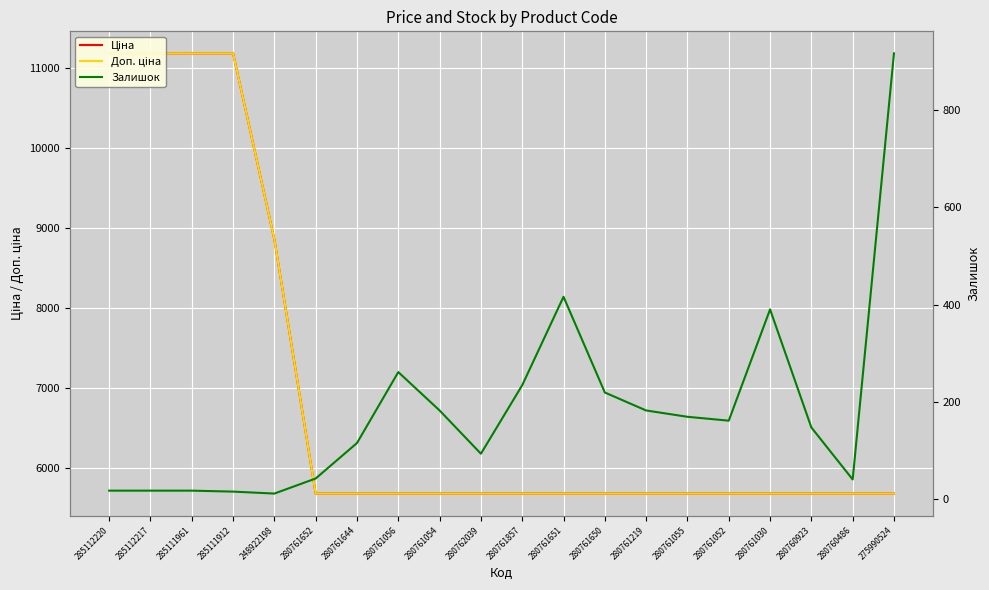

Which series has the largest total across all categories?

Ціна